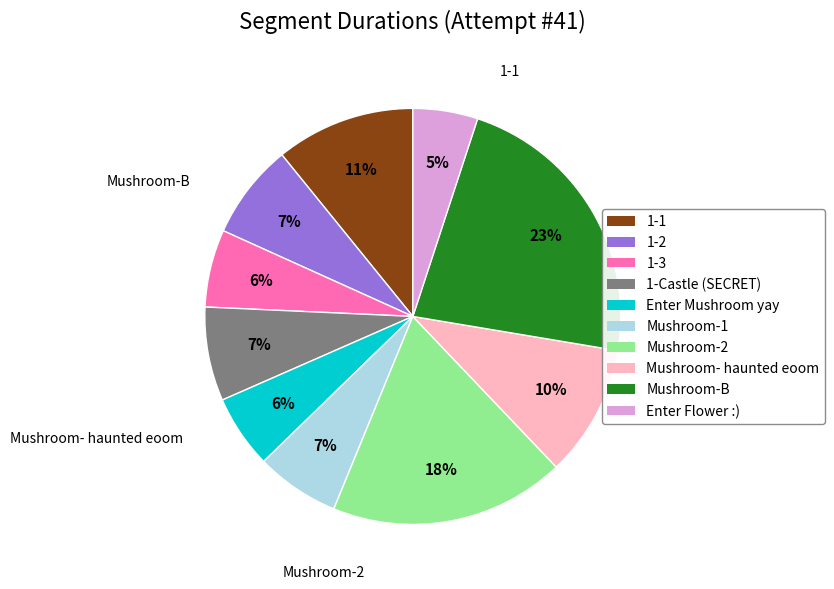

To the nearest percent, what is the difference between the 1-1 and Mushroom- haunted eoom slice percentages?

1%